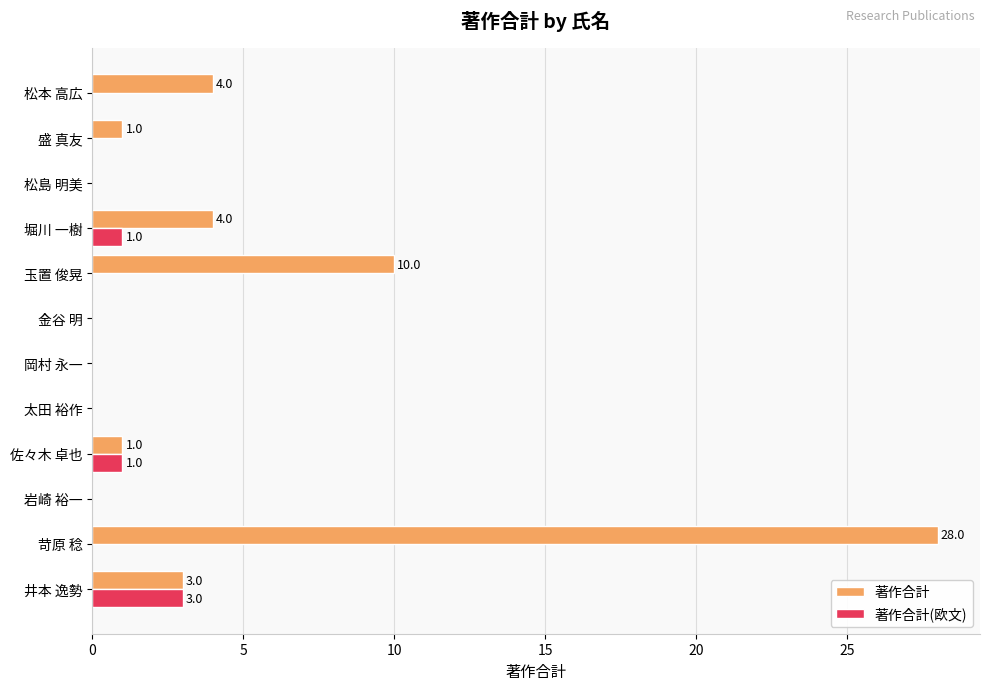

At which category is the sum across all series the highest?

苛原 稔